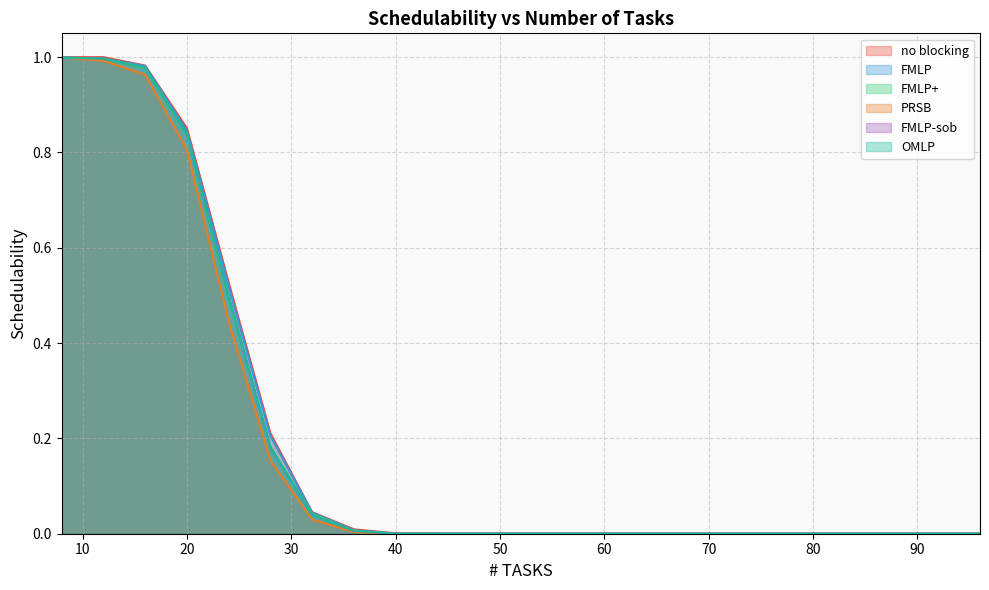

Does the chart display data point markers on the line(s)?

No